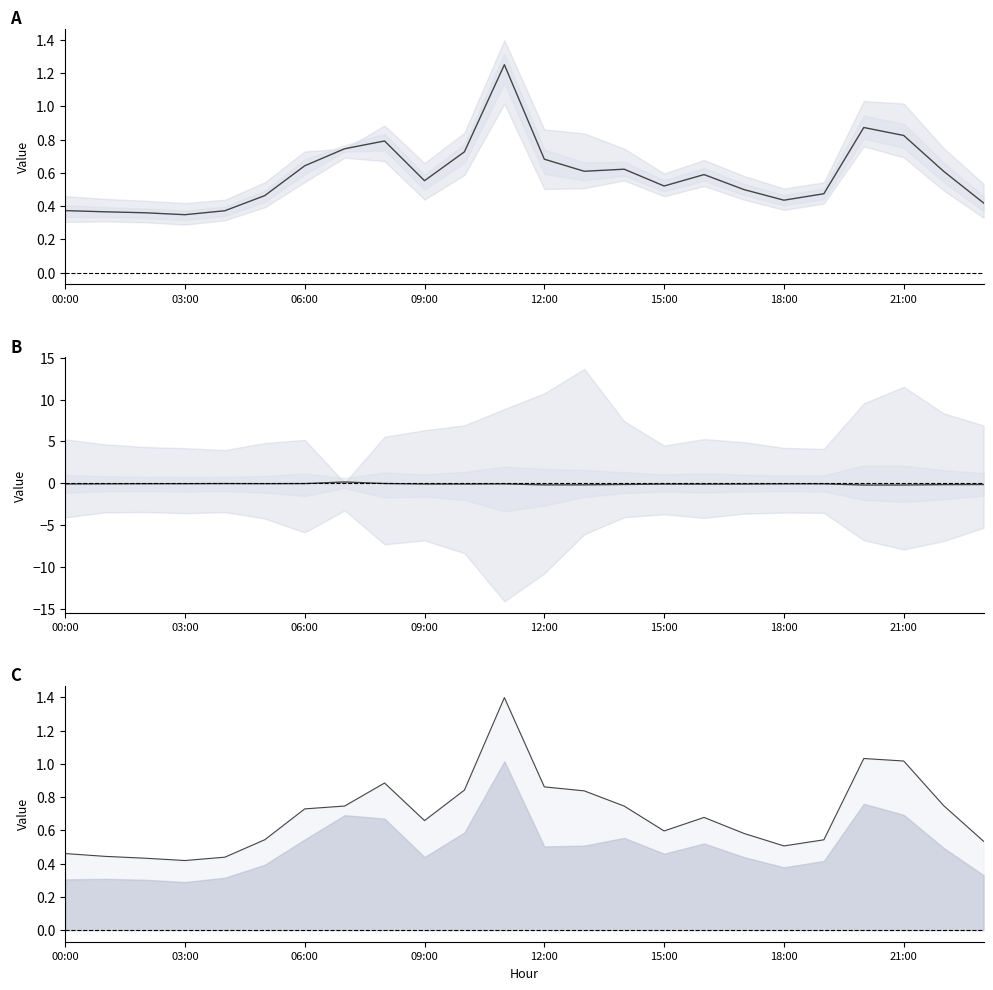

The value of col_4 at 04:00 is 0.2. True or false?

False